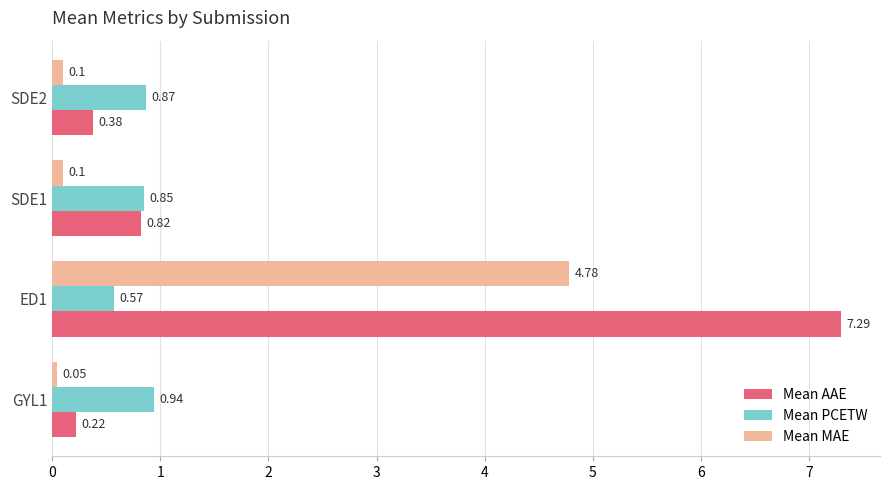

At which category is the sum across all series the highest?

ED1